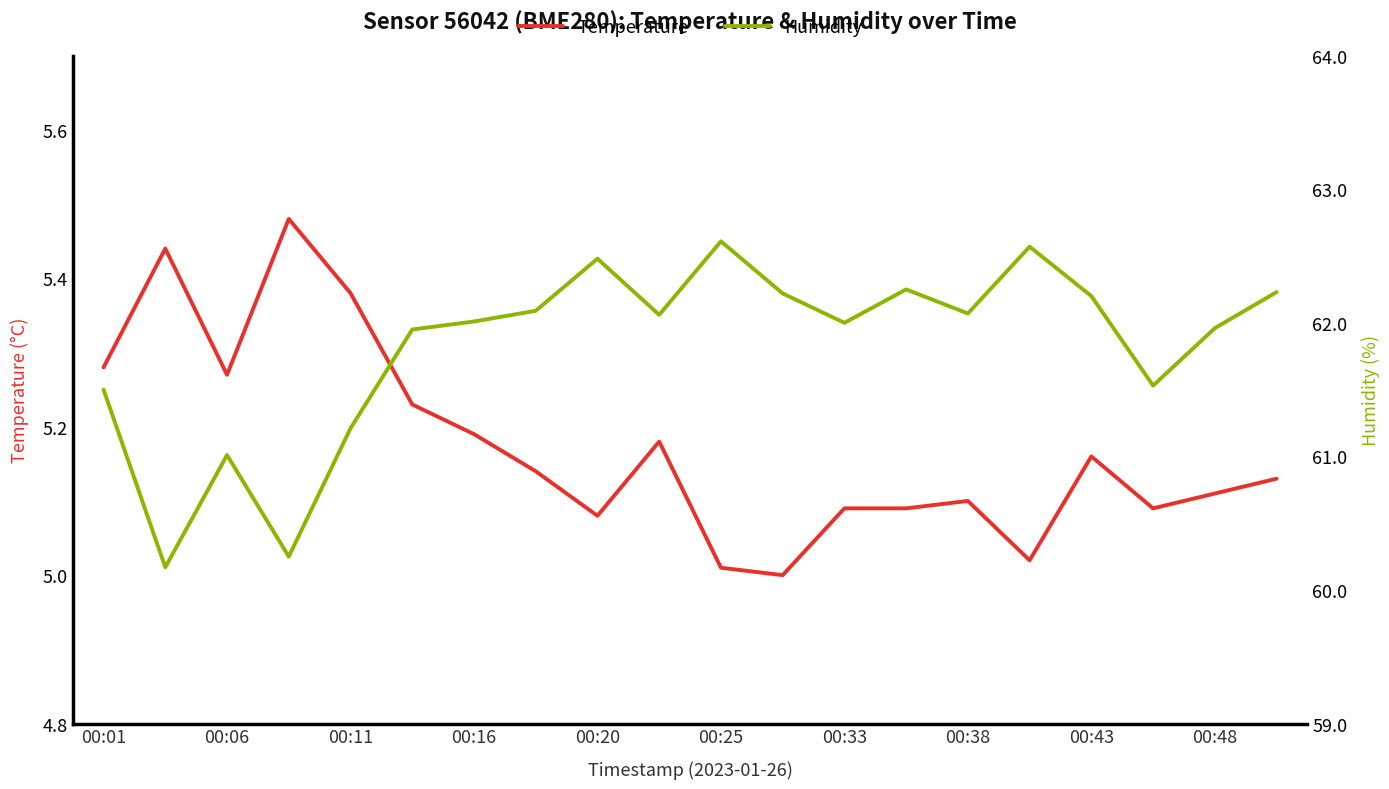

Is it true that temperature equals 5.1 at 00:38?

True